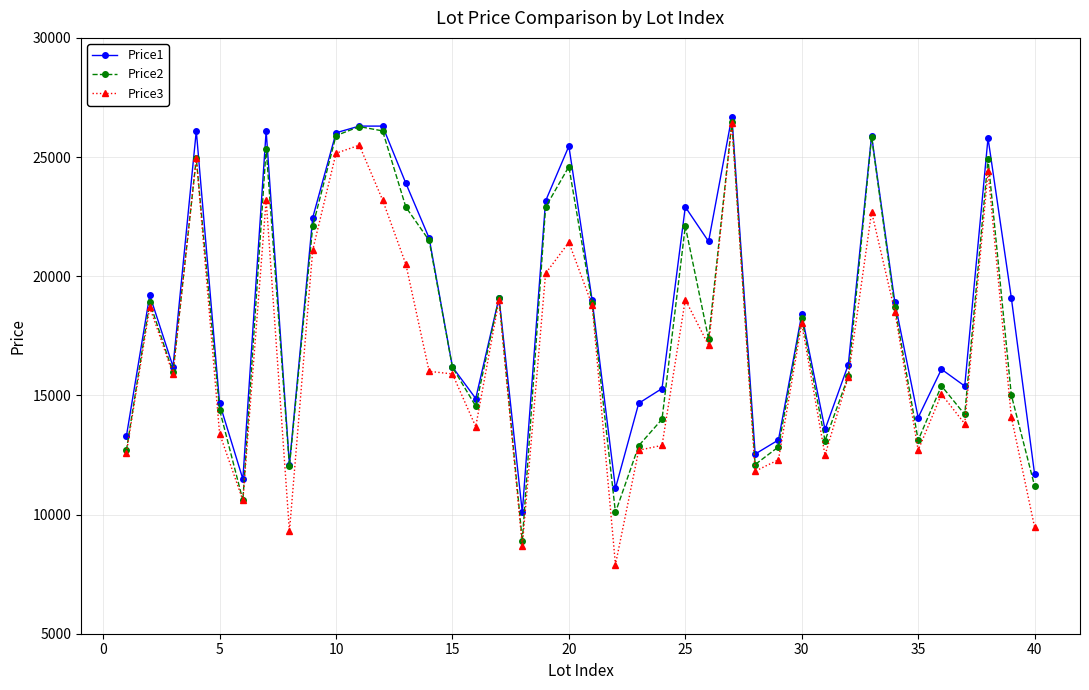

What is the sum of all Price2 values?

718146